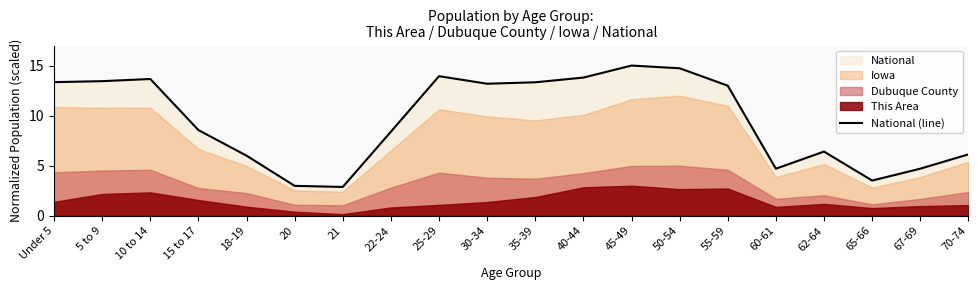

How many interior local valleys (lower than both neighbors) does the data have?

4